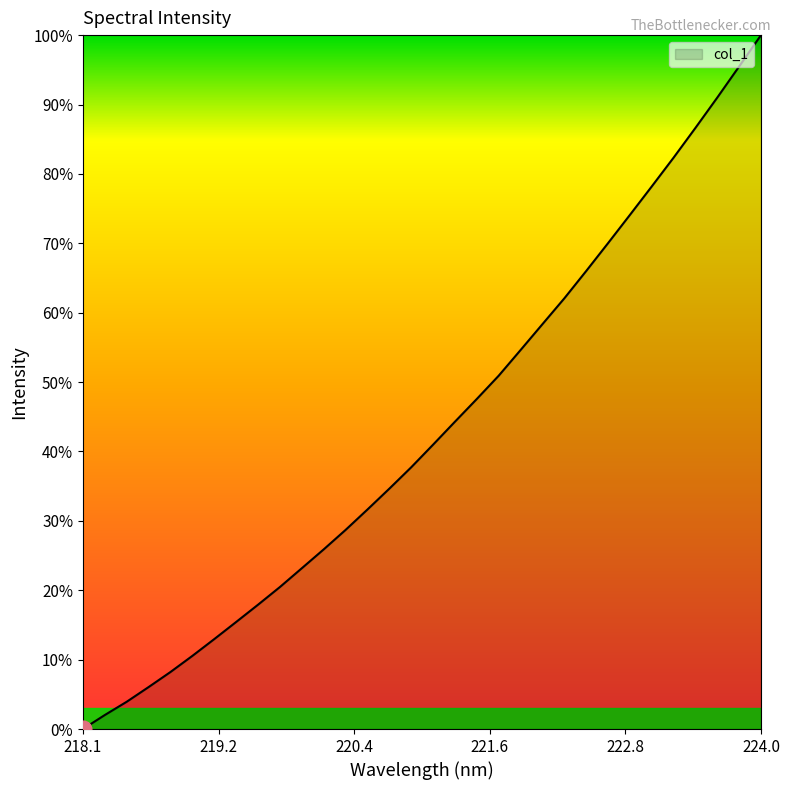

What is the greatest value displayed?

100.0